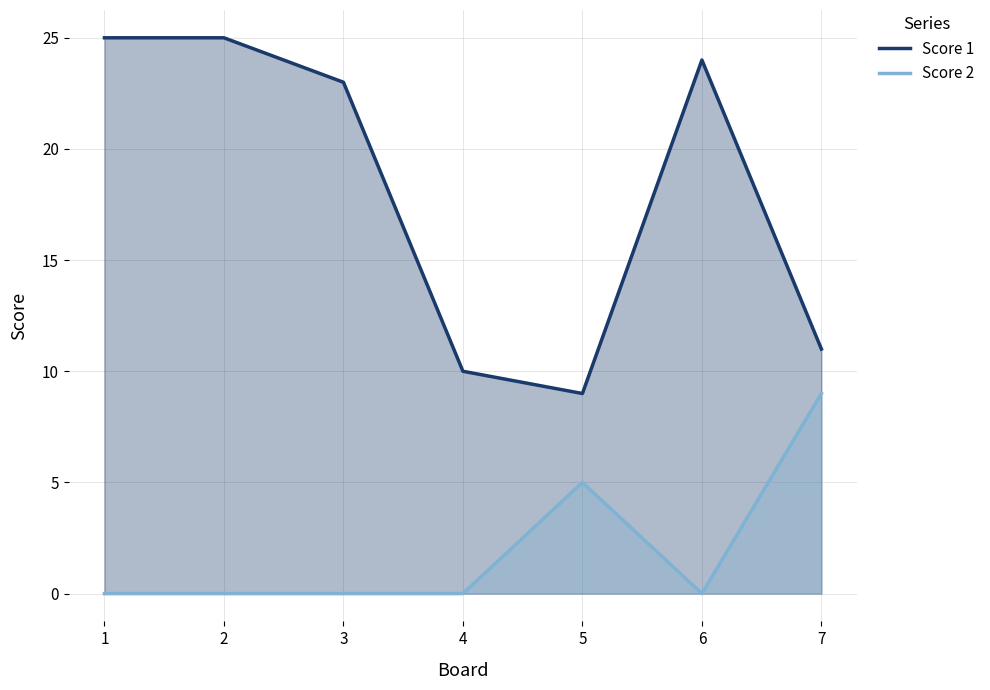

What is the greatest value displayed?

25